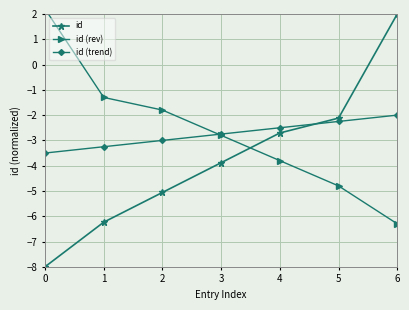

Where do id and id (trend) first cross each other?

4 and 5